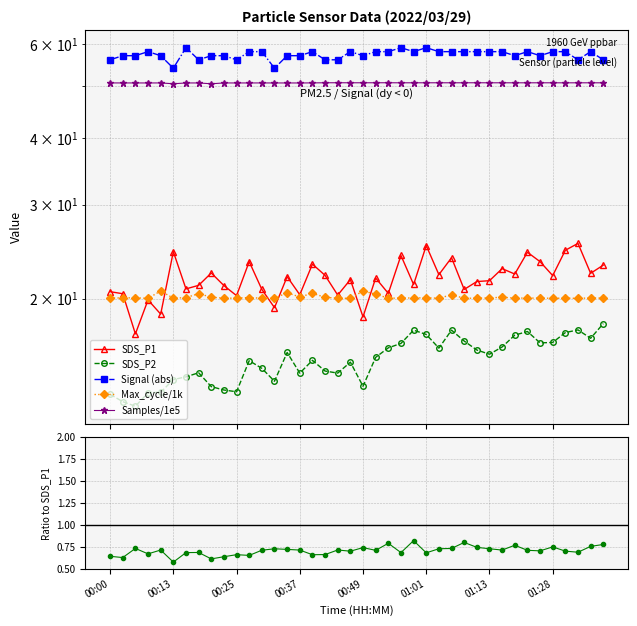

How many values in the SDS_P1 series are below 21?

14